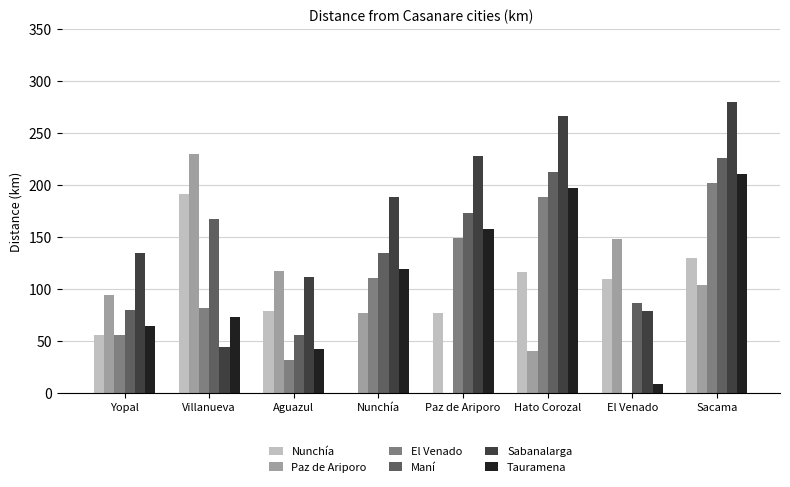

What is the sum of the Nunchía values at Nunchía and Yopal?

56